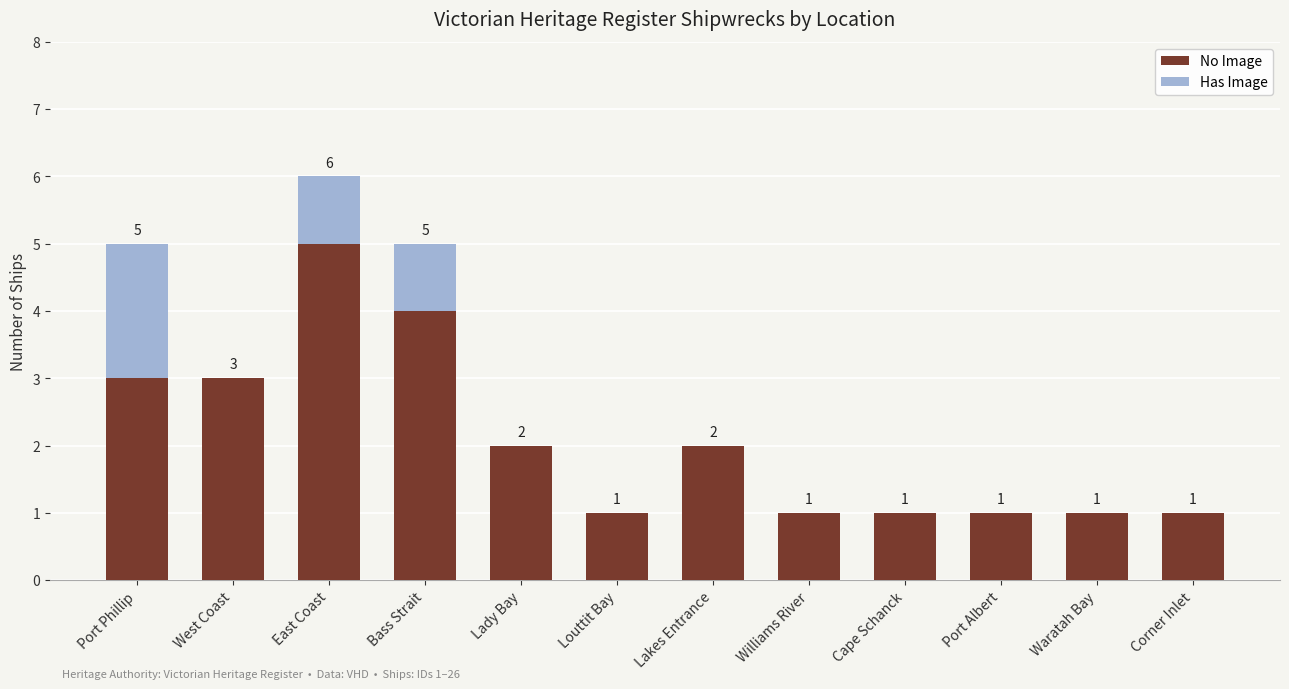

How many No Image values are between 1 and 3?

10